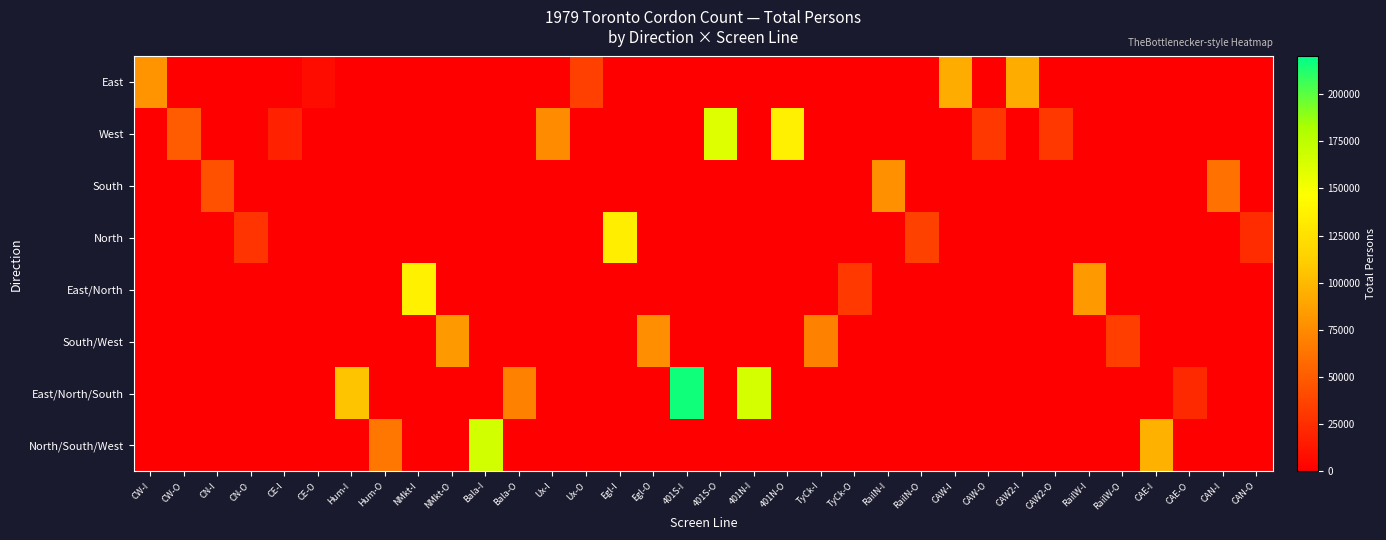

What is the difference between the highest and lowest values at CAW-I?

93446